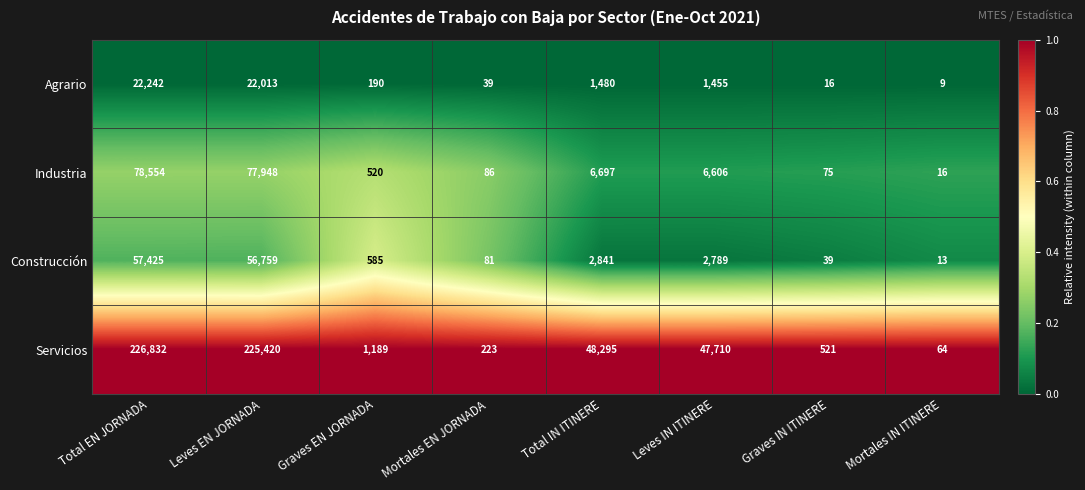

True or false: Agrario has a value of 849 at Total IN ITINERE.

False